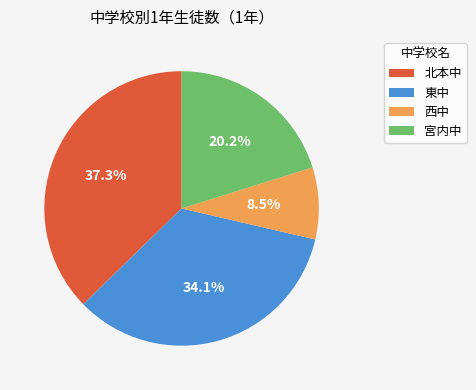

To the nearest percent, what is the difference between the 北本中 and 東中 slice percentages?

3%